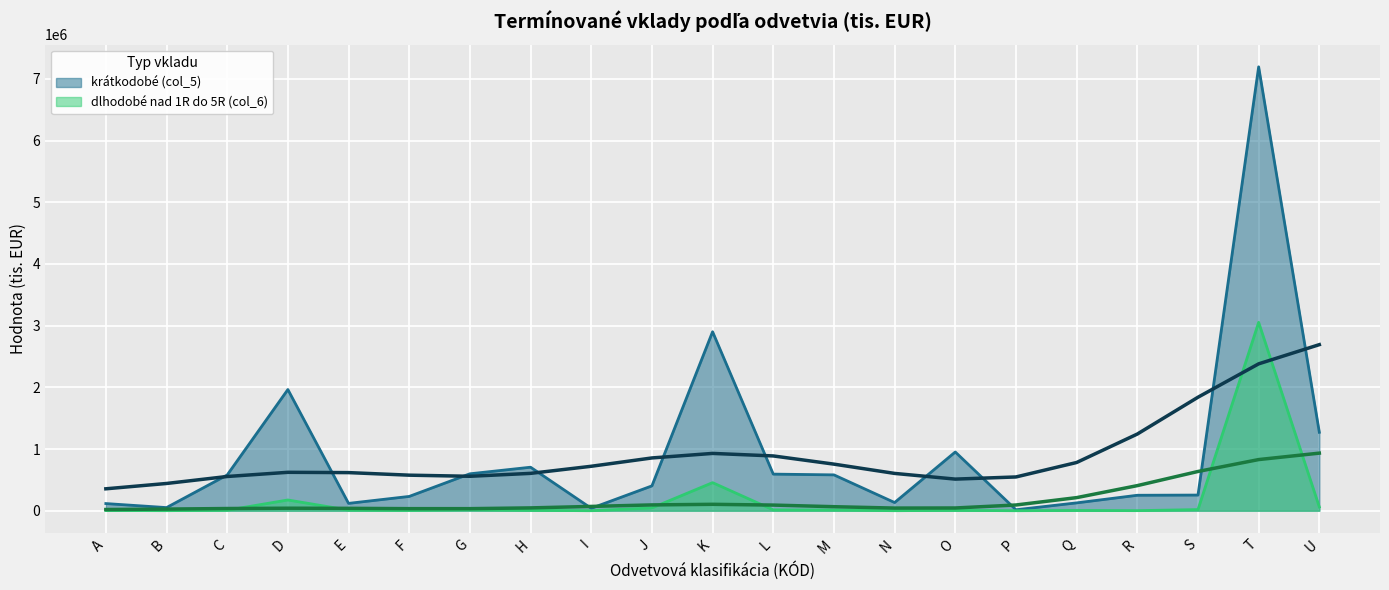

Which series has the largest total across all categories?

krátkodobé (col_5)